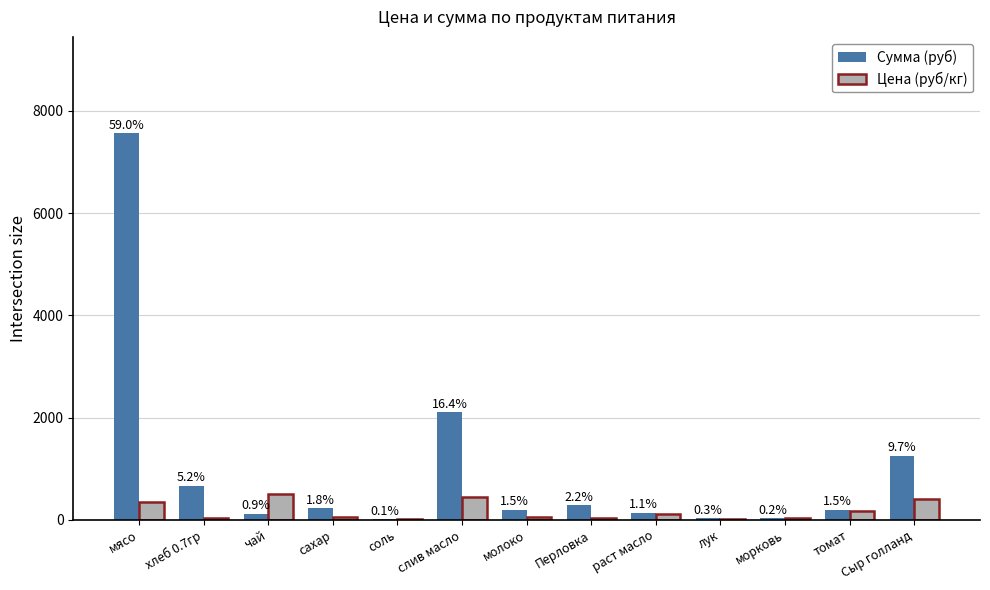

Are the bars horizontal?

No